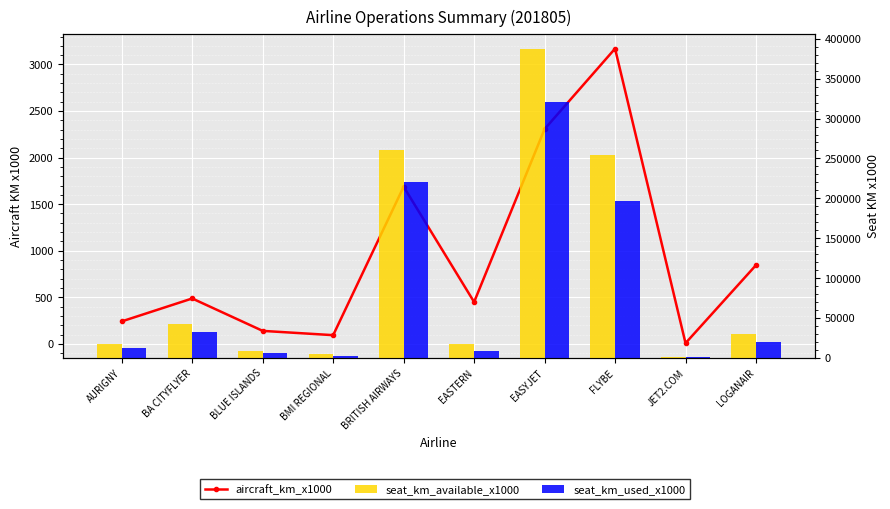

How many data points in seat_km_available_x1000 are above 29878?

4